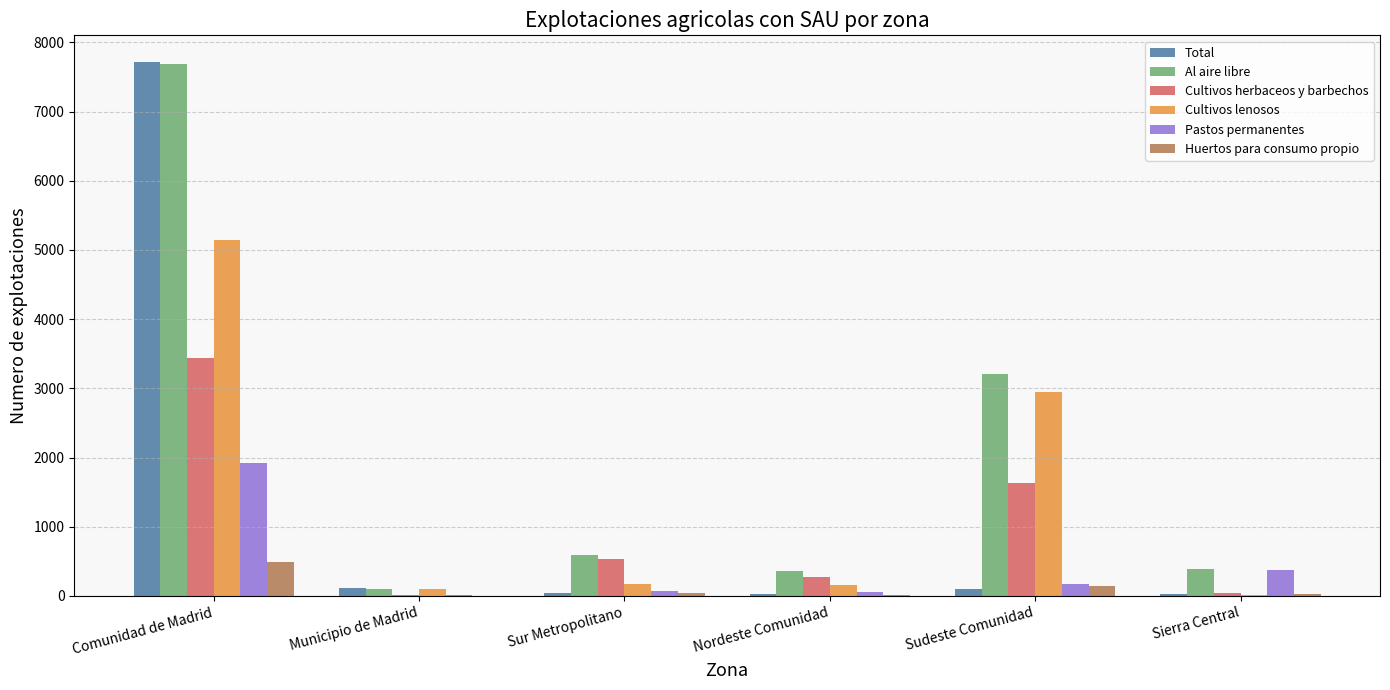

What is the greatest value displayed?

7716